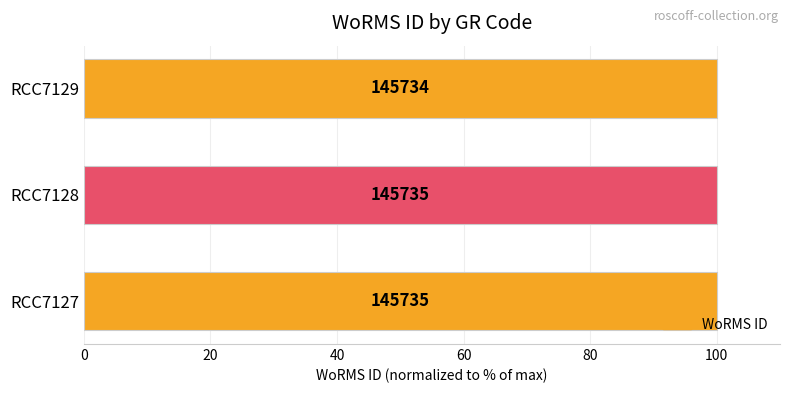

Does the chart contain any negative values?

No